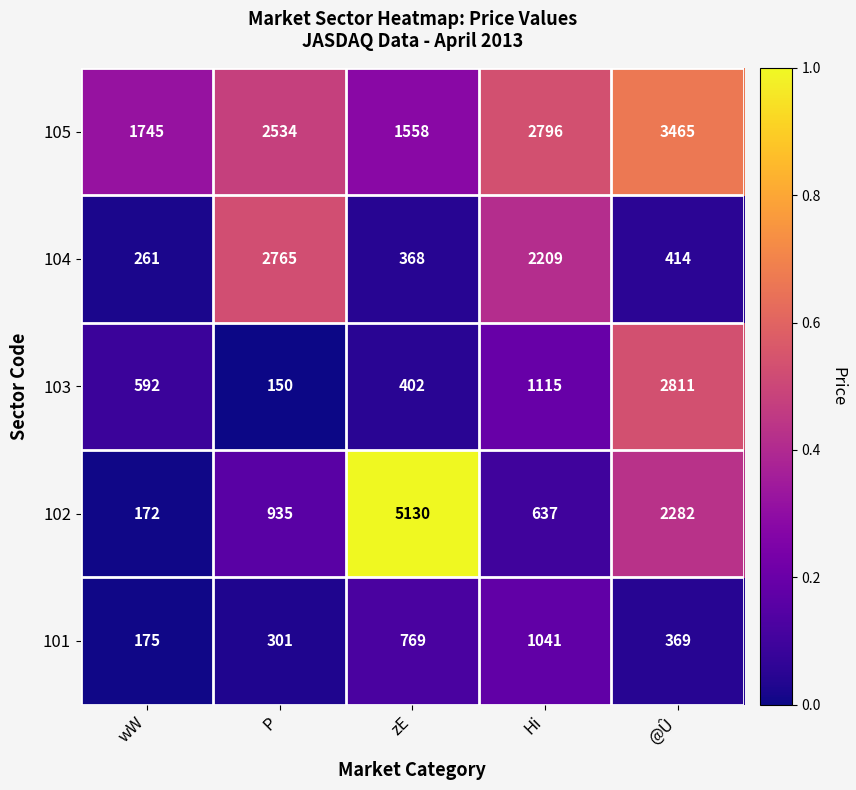

Which series has the largest total across all categories?

105